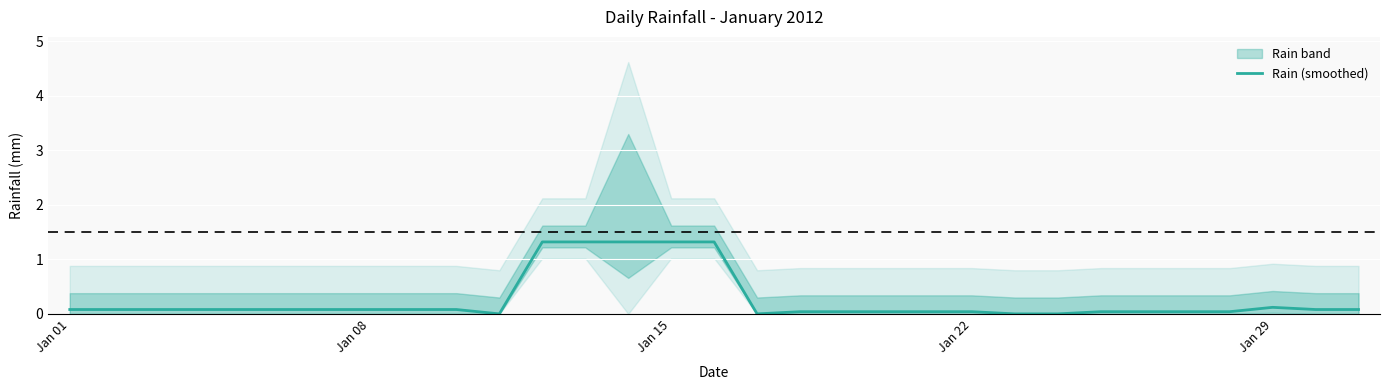

How many lines are shown in the chart?

1